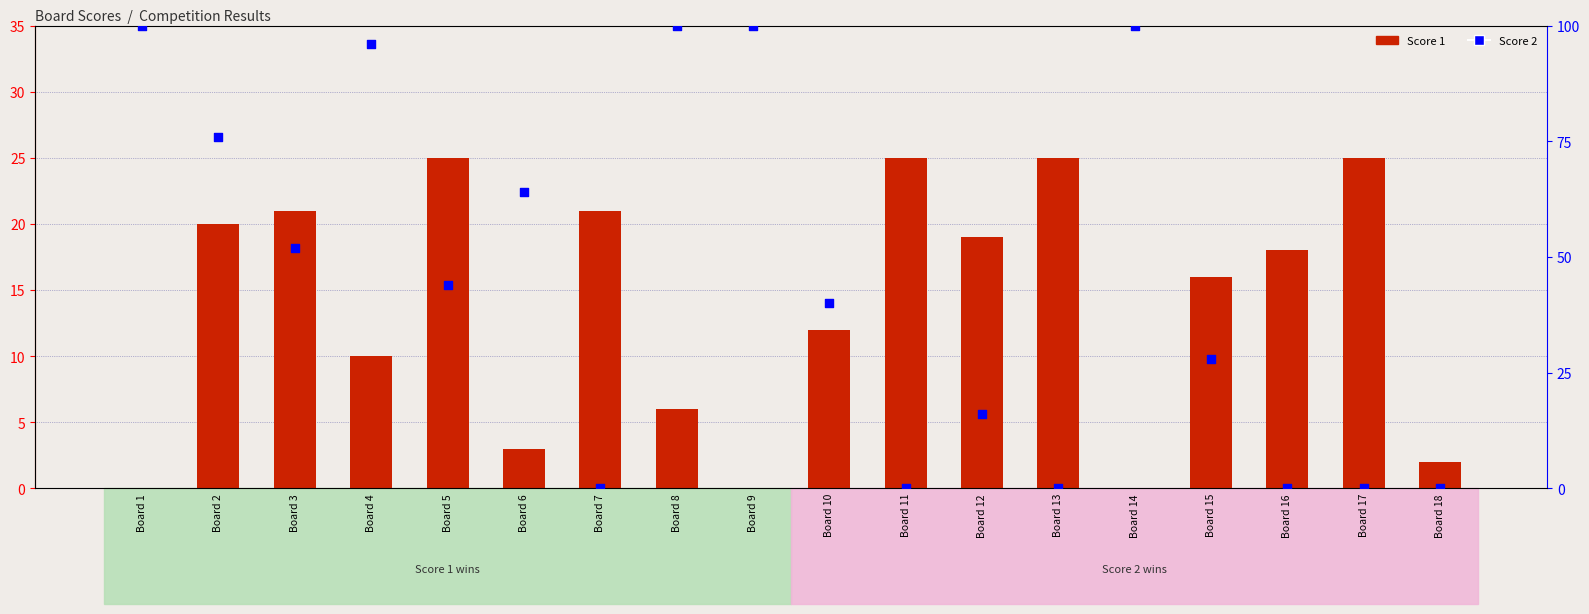

What are all the series names shown in the legend?

Score 1, Score 2